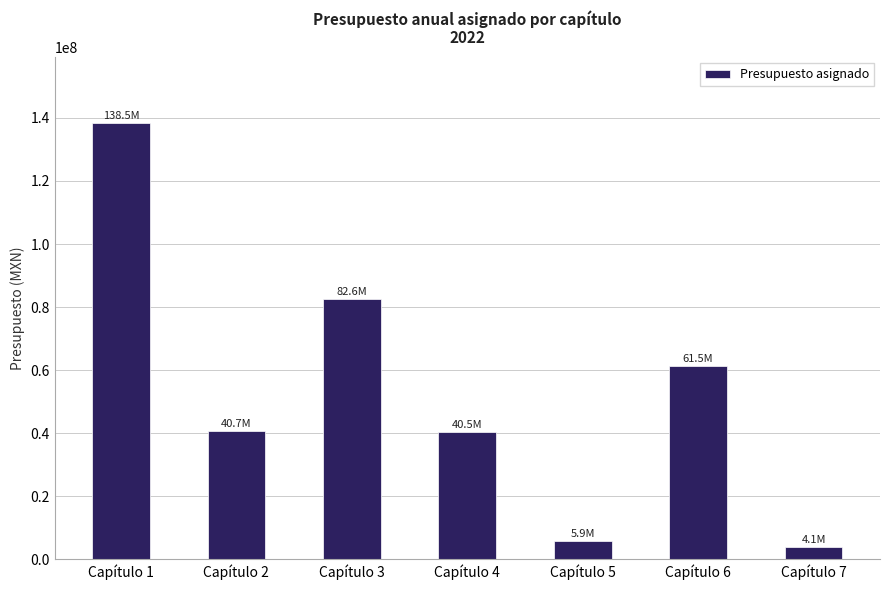

How many data points are less than 40708185?

3